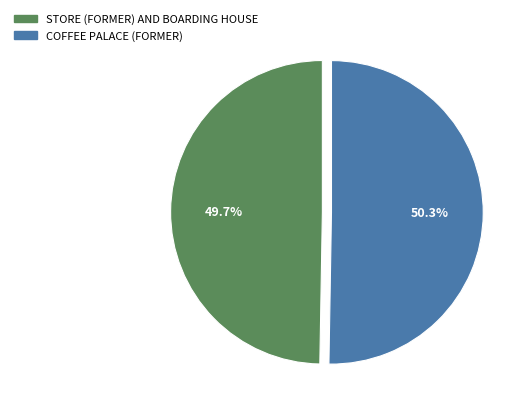

How many slices are in this pie chart?

2